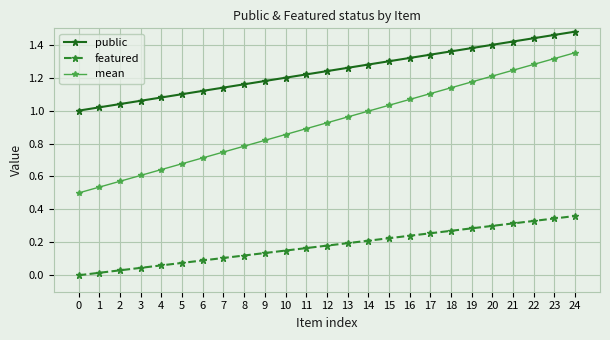

At which category is the sum across all series the highest?

24